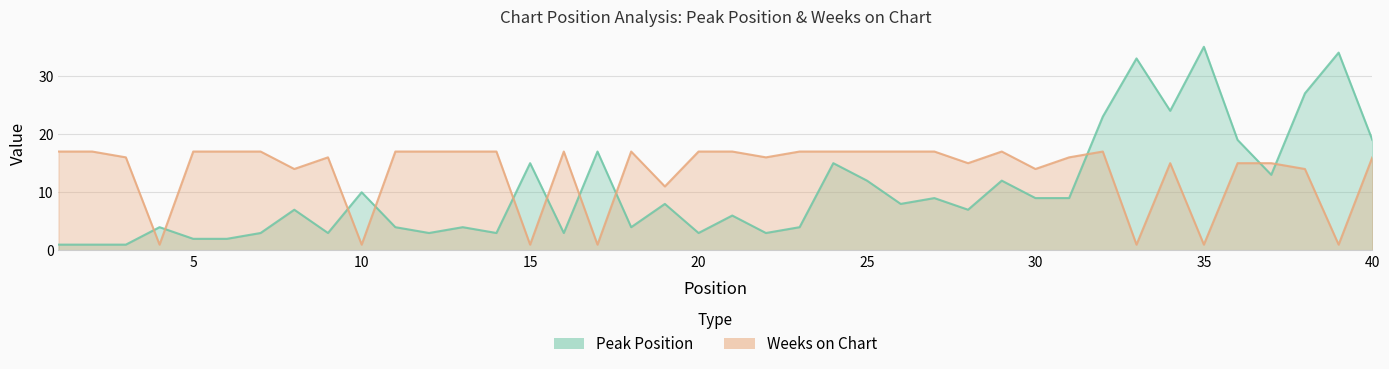

What are all the series names shown in the legend?

Peak Position, Weeks on Chart